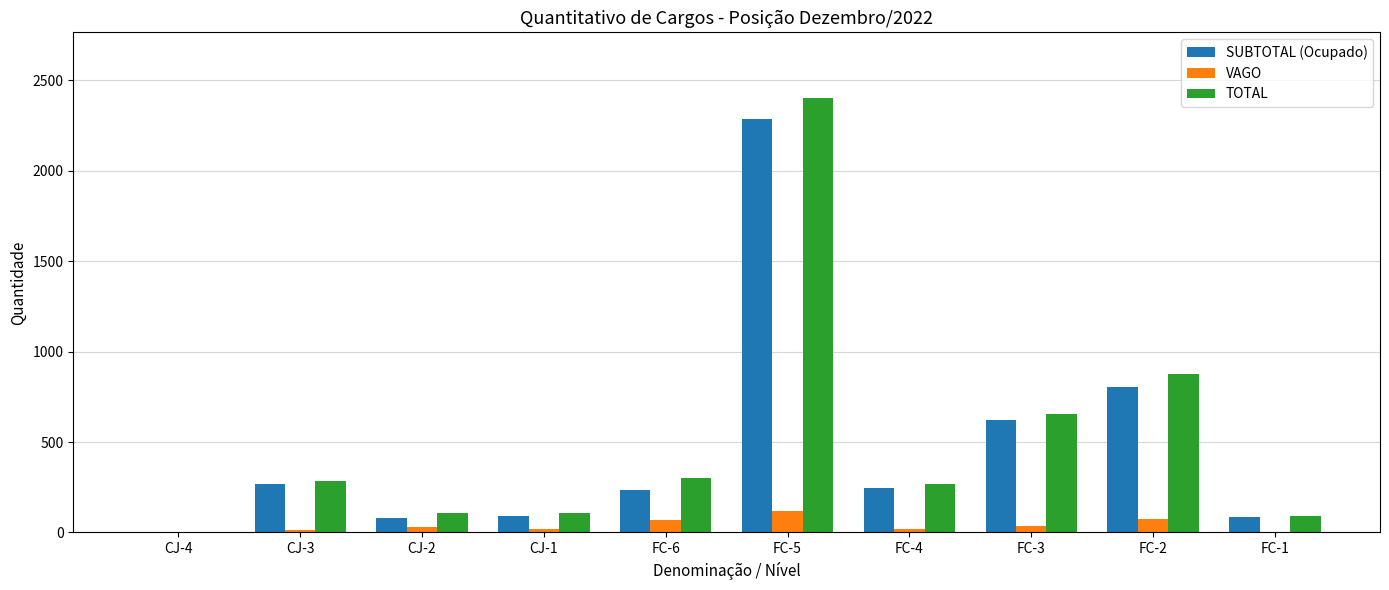

The value of TOTAL at CJ-2 is 108. True or false?

True